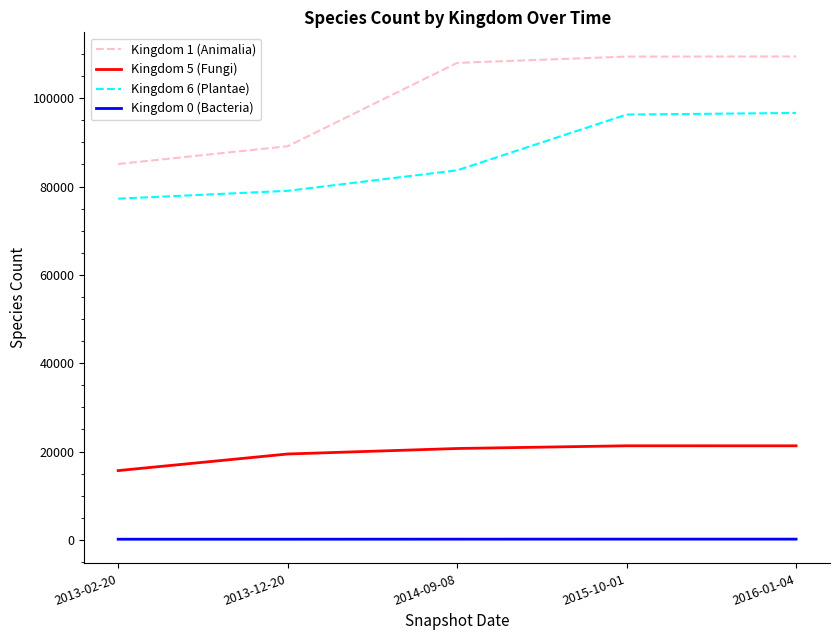

Which series has the largest range (max minus min)?

Kingdom 1 (Animalia)